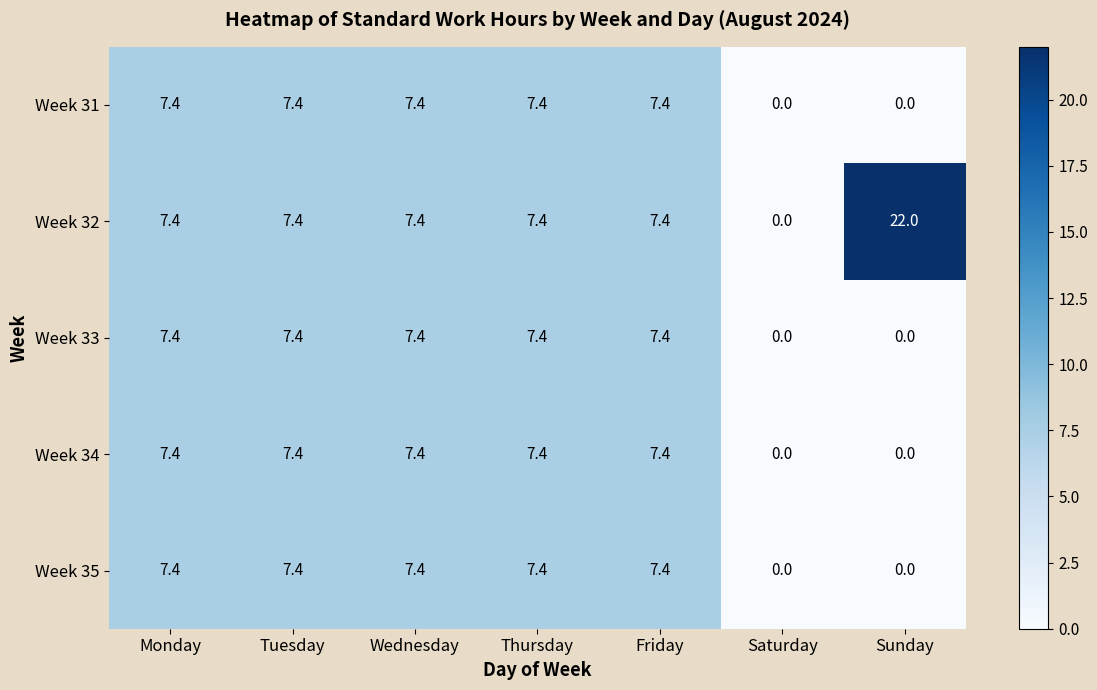

Where does the Week 34 series first go above 7?

Monday